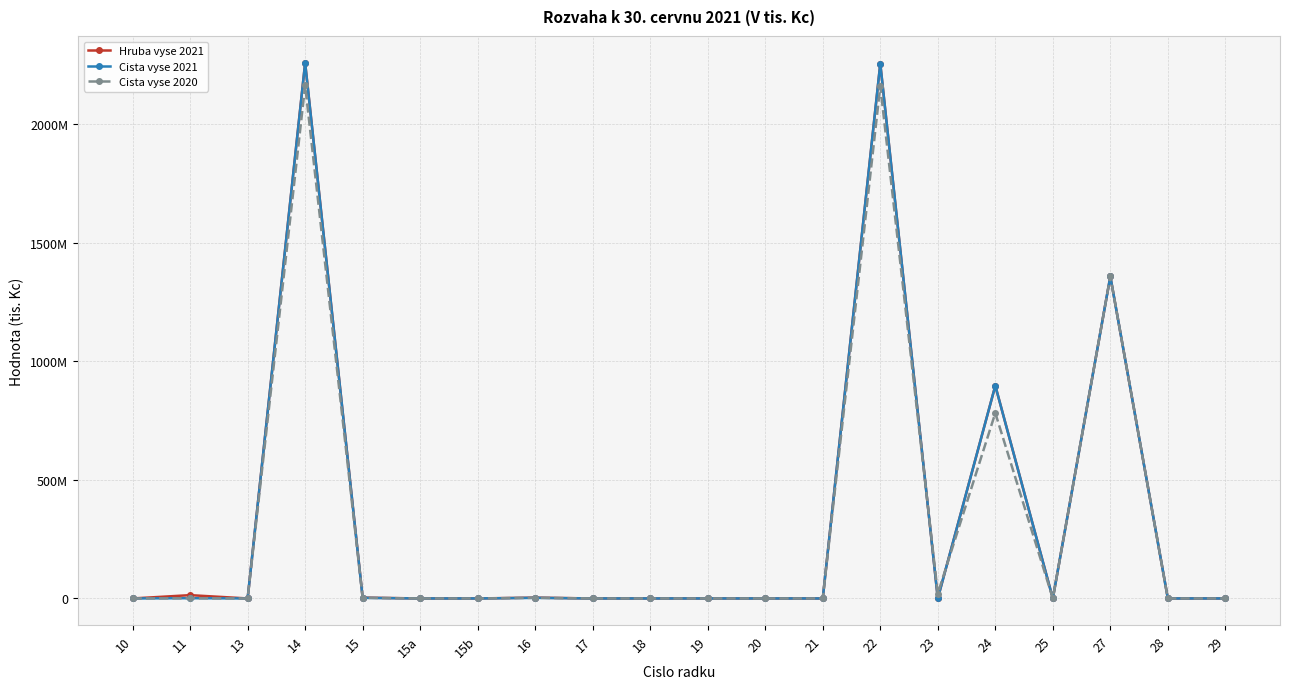

True or false: Cista vyse 2021 has more than 0 interior local peaks.

True